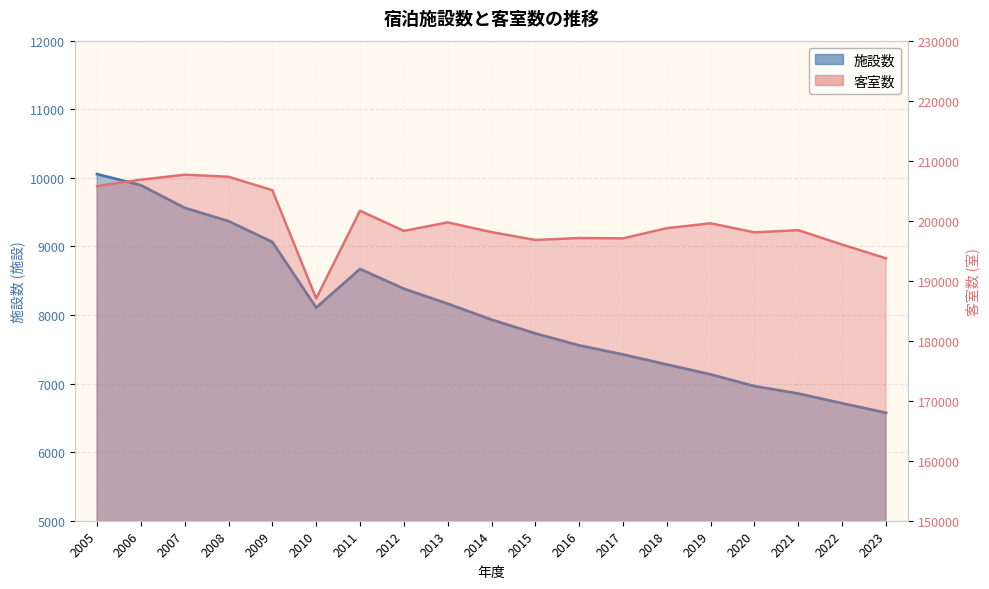

Reading right to left, transcribe all the data shown in this chart.

施設数: 2023=6574	2022=6712	2021=6854	2020=6962	2019=7133	2018=7278	2017=7424	2016=7557	2015=7731	2014=7932	2013=8164	2012=8383	2011=8670	2010=8107	2009=9064	2008=9368	2007=9562	2006=9892	2005=10054
客室数: 2023=193726	2022=196019	2021=198415	2020=198055	2019=199562	2018=198753	2017=197052	2016=197112	2015=196781	2014=198096	2013=199716	2012=198293	2011=201652	2010=187042	2009=205078	2008=207320	2007=207662	2006=206833	2005=205754